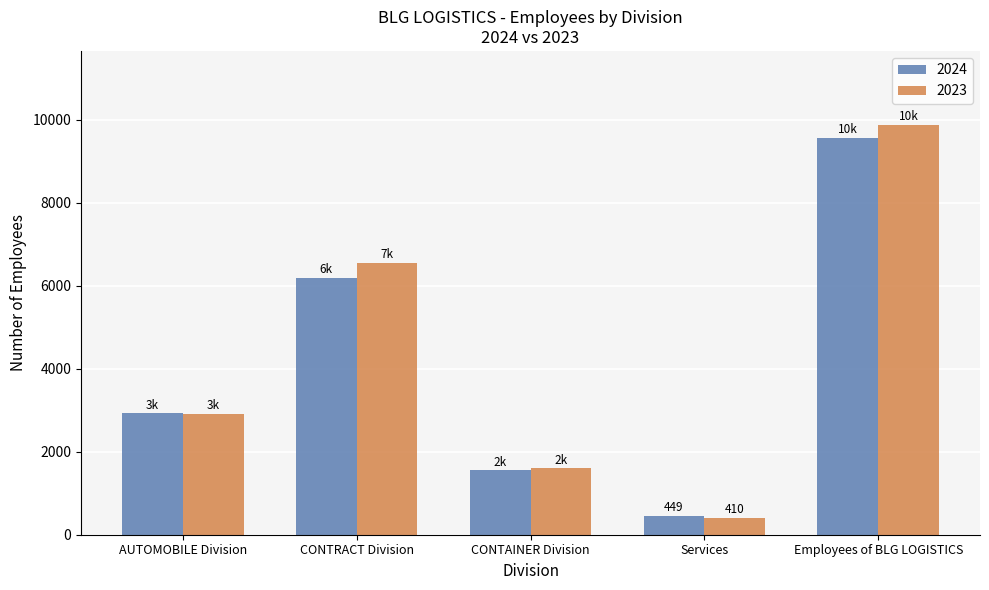

Which series has the largest range (max minus min)?

2023